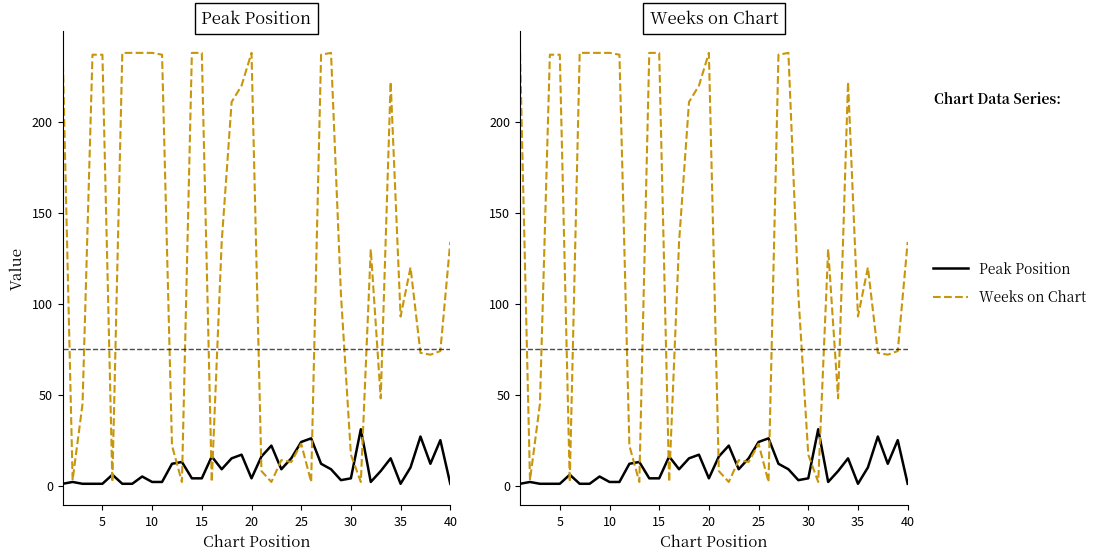

At how many categories does at least one series exceed 74?

22